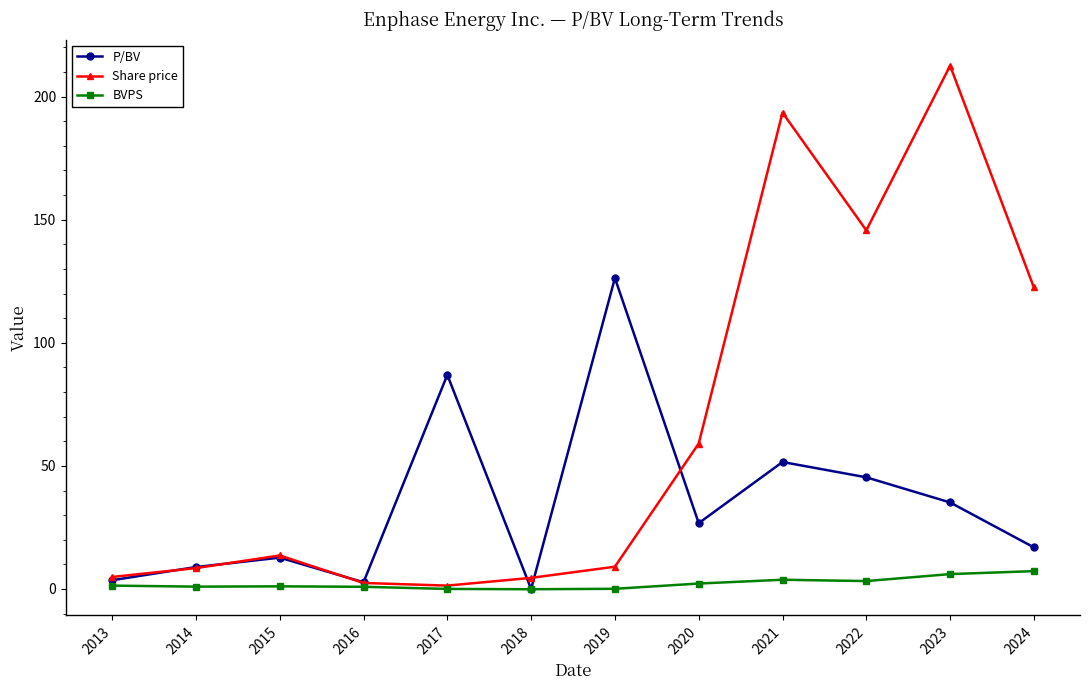

What is the highest value of the P/BV series?

126.3